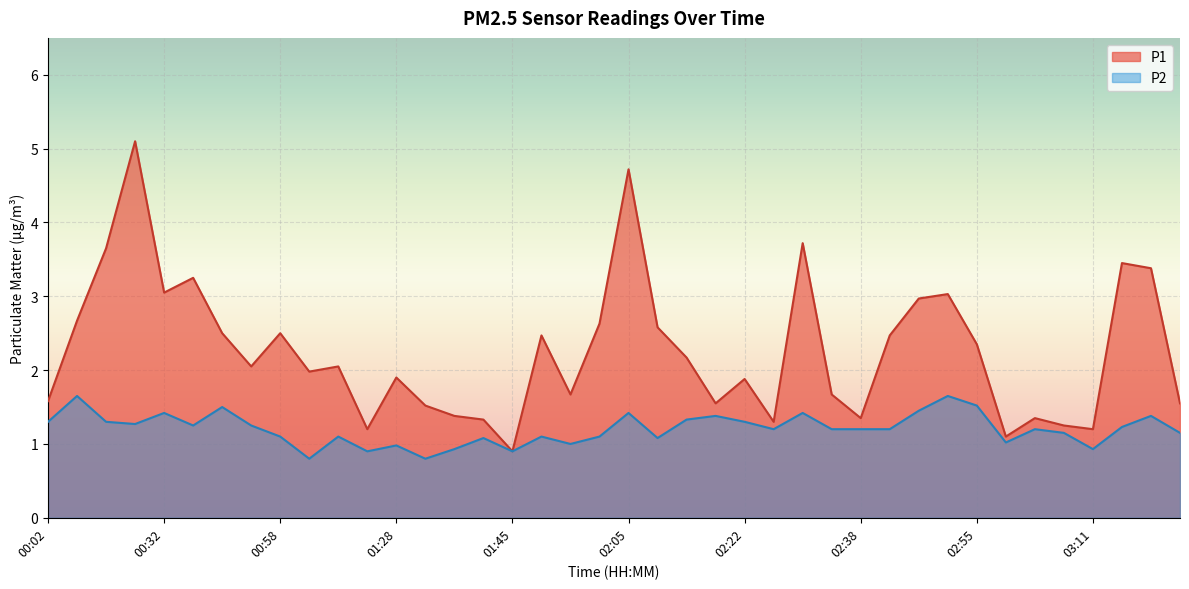

Reading left to right, what are all the values shown in this chart?

P1: 1.6	2.7	3.6	5.1	3.0	3.2	2.5	2.0	2.5	2.0	2.0	1.2	1.9	1.5	1.4	1.3	0.9	2.5	1.7	2.6	4.7	2.6	2.2	1.6	1.9	1.3	3.7	1.7	1.4	2.5	3.0	3.0	2.4	1.1	1.4	1.2	1.2	3.5	3.4	1.6
P2: 1.3	1.6	1.3	1.3	1.4	1.2	1.5	1.2	1.1	0.8	1.1	0.9	1.0	0.8	0.9	1.1	0.9	1.1	1.0	1.1	1.4	1.1	1.3	1.4	1.3	1.2	1.4	1.2	1.2	1.2	1.4	1.6	1.5	1.0	1.2	1.1	0.9	1.2	1.4	1.1